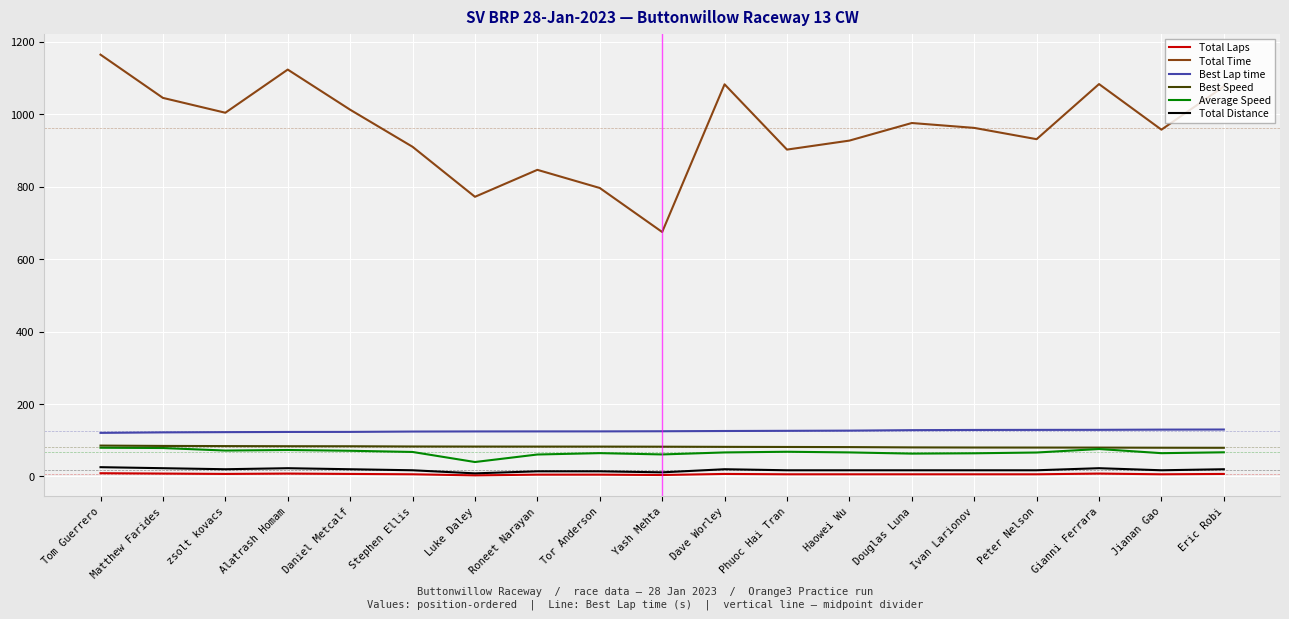

True or false: Best Lap time and Best Speed cross at least once.

False